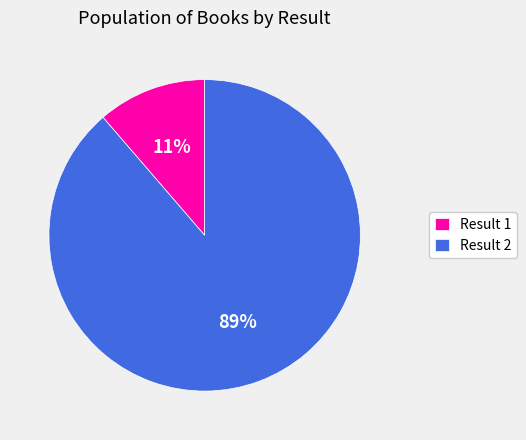

Is there a majority slice in this chart?

Yes